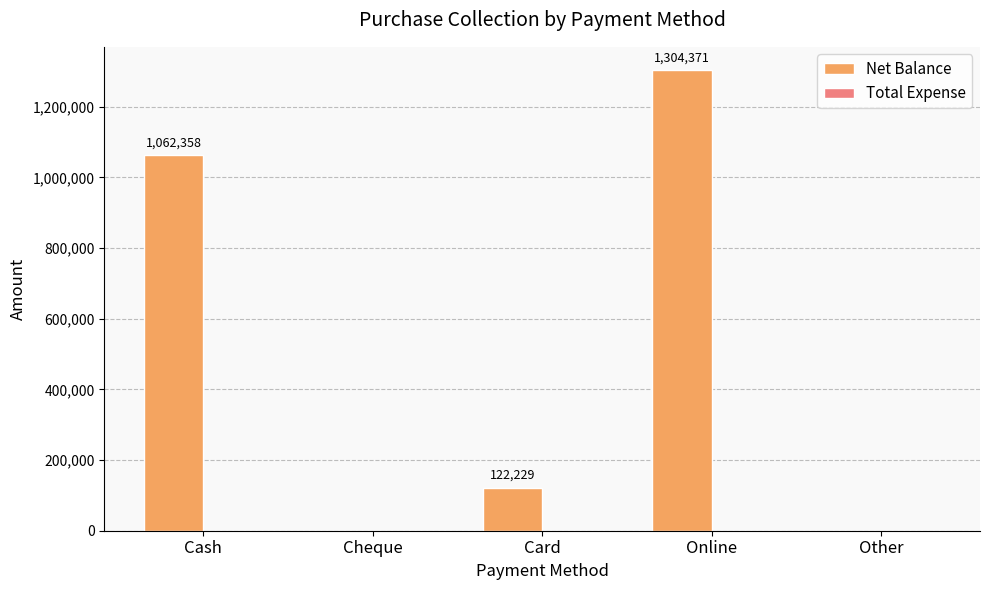

Which category has the highest value across all series?

Online